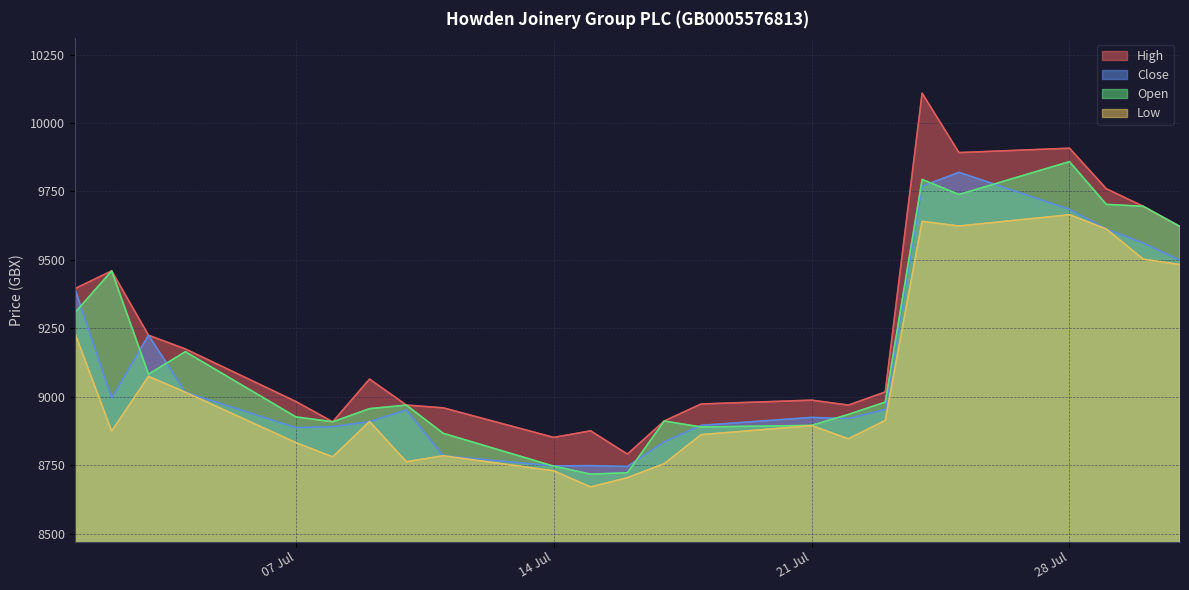

Between 11.07.2025 and 22.07.2025, which series saw the biggest shift?

Close